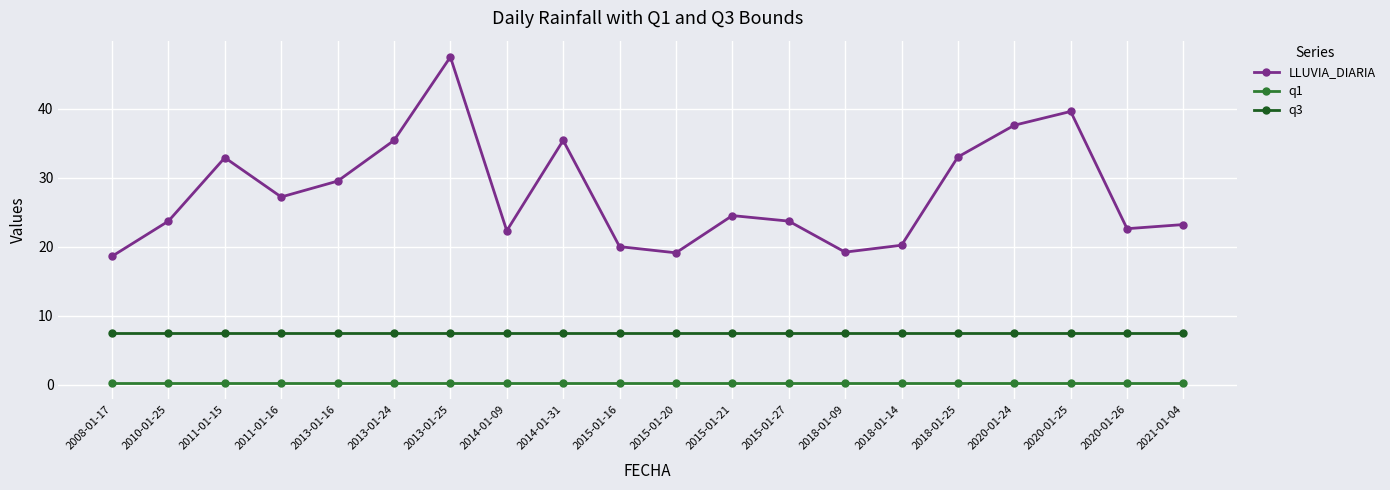

Rank the series at 2020-01-26 from highest to lowest value.

LLUVIA_DIARIA, q3, q1